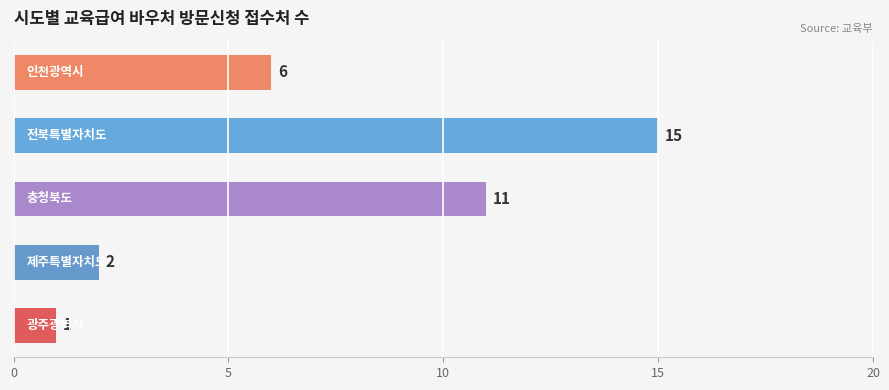

How many bars are there in total?

5